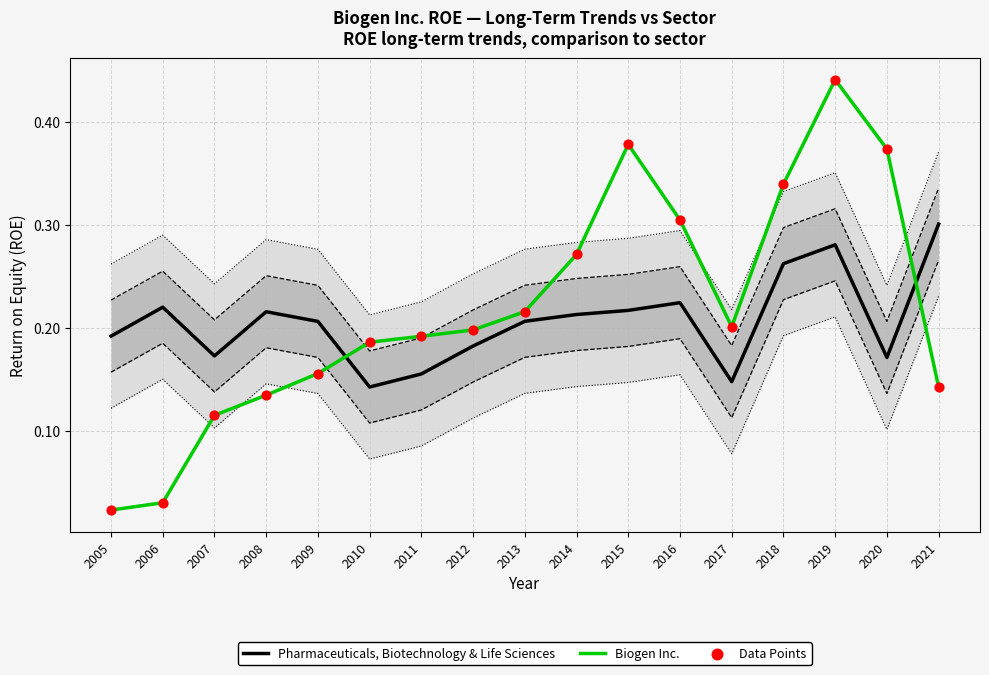

What is the total value across all series at 2006?

0.3